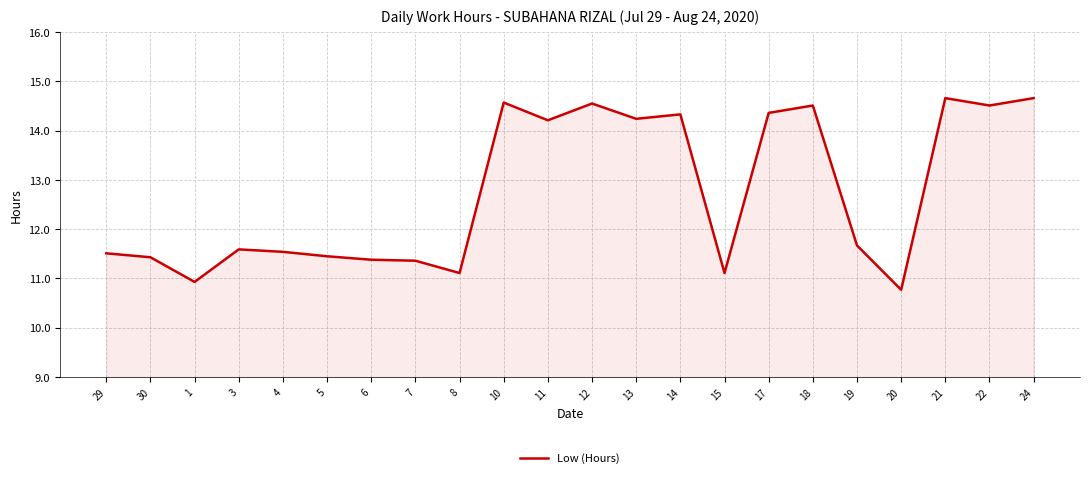

Read the value at 18.

14.5